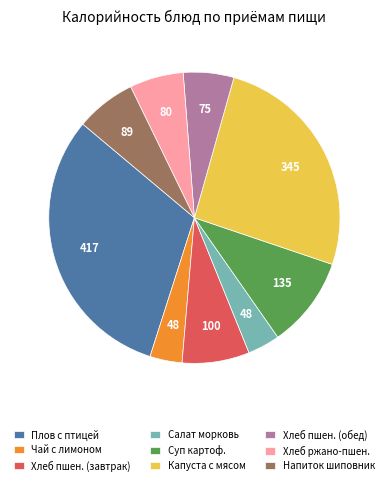

Is there any slice that represents more than half of the pie?

No